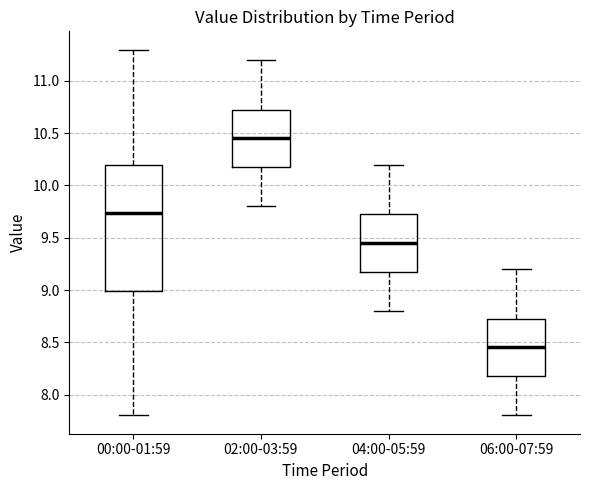

Which box has the lowest median line?

06:00-07:59